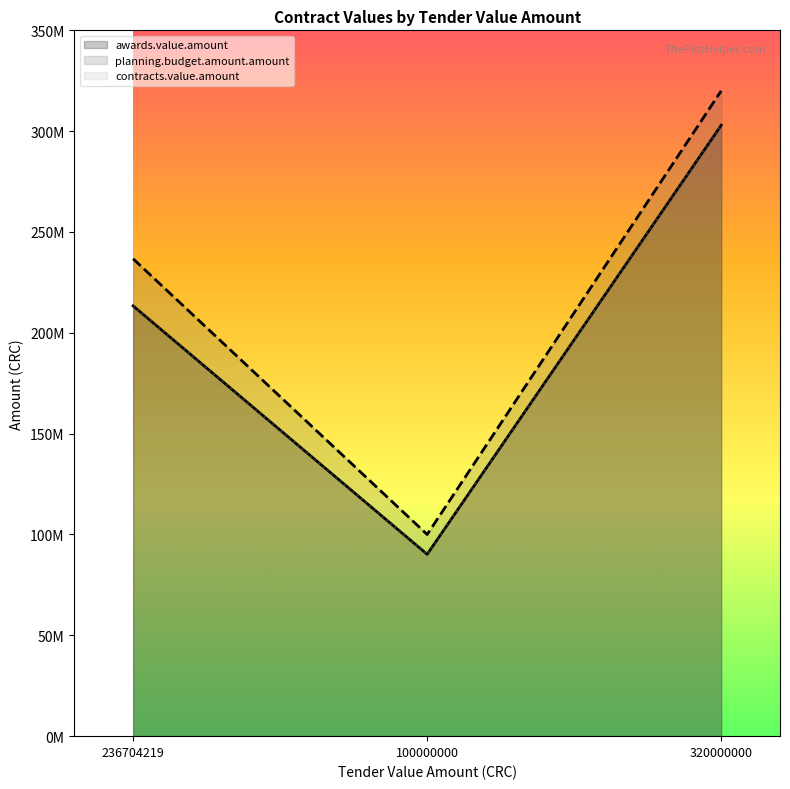

What is the difference between the maximum and minimum values in the planning.budget.amount.amount series?

220000000